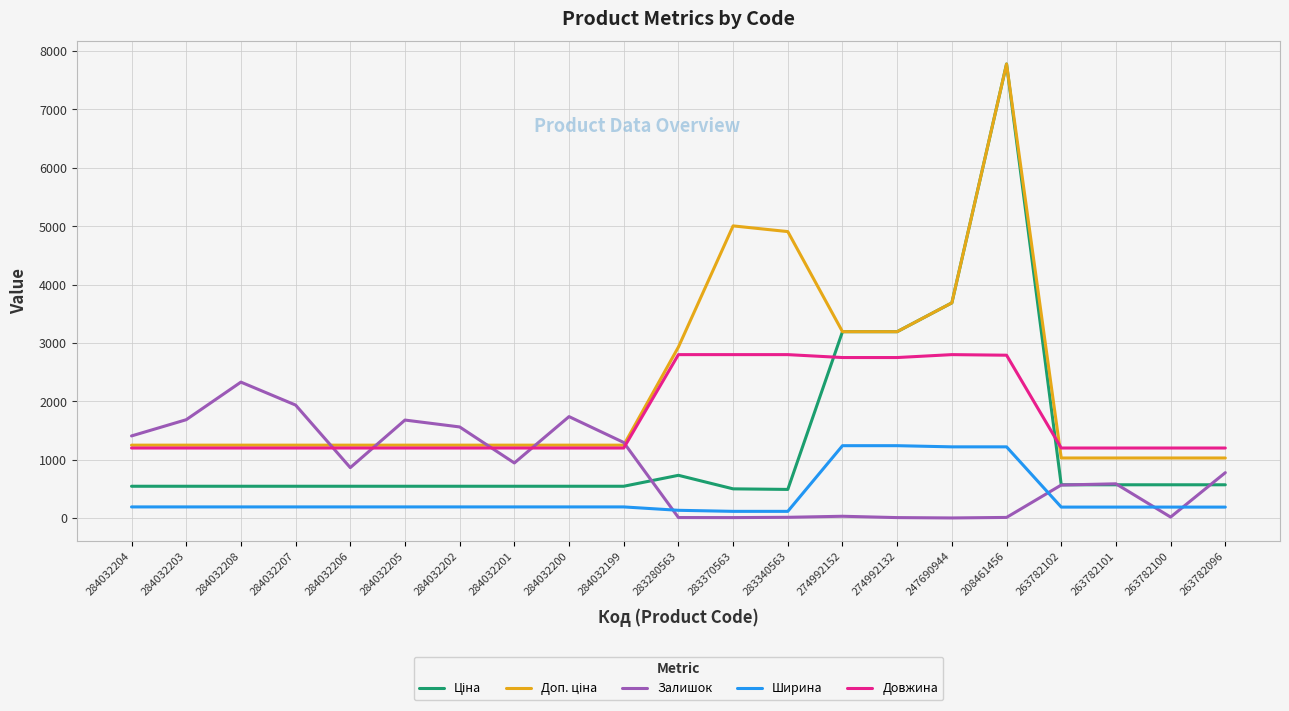

What is the average value of the Ширина series?

378.3